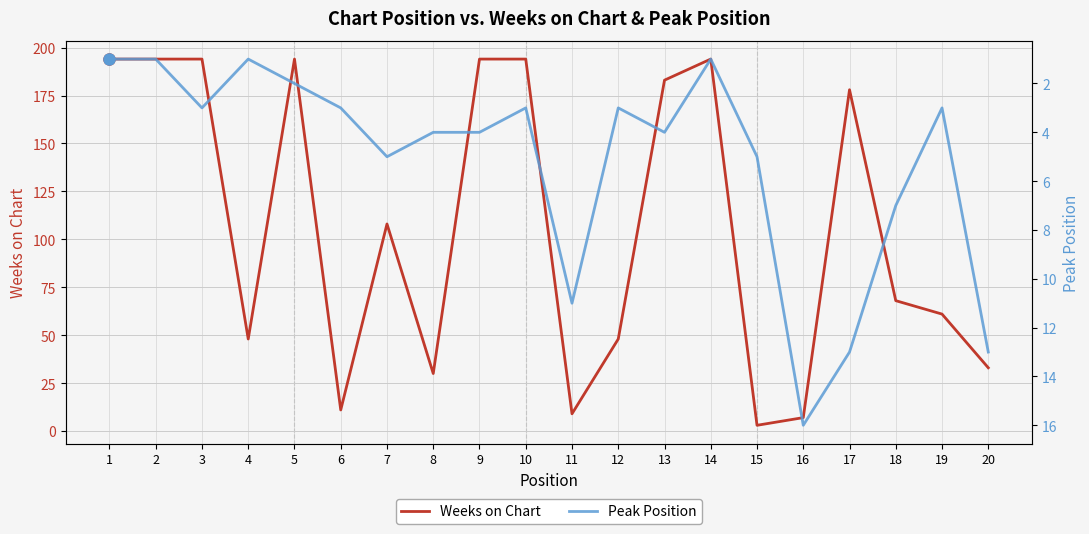

Where does the Peak Position series first go above 4?

7